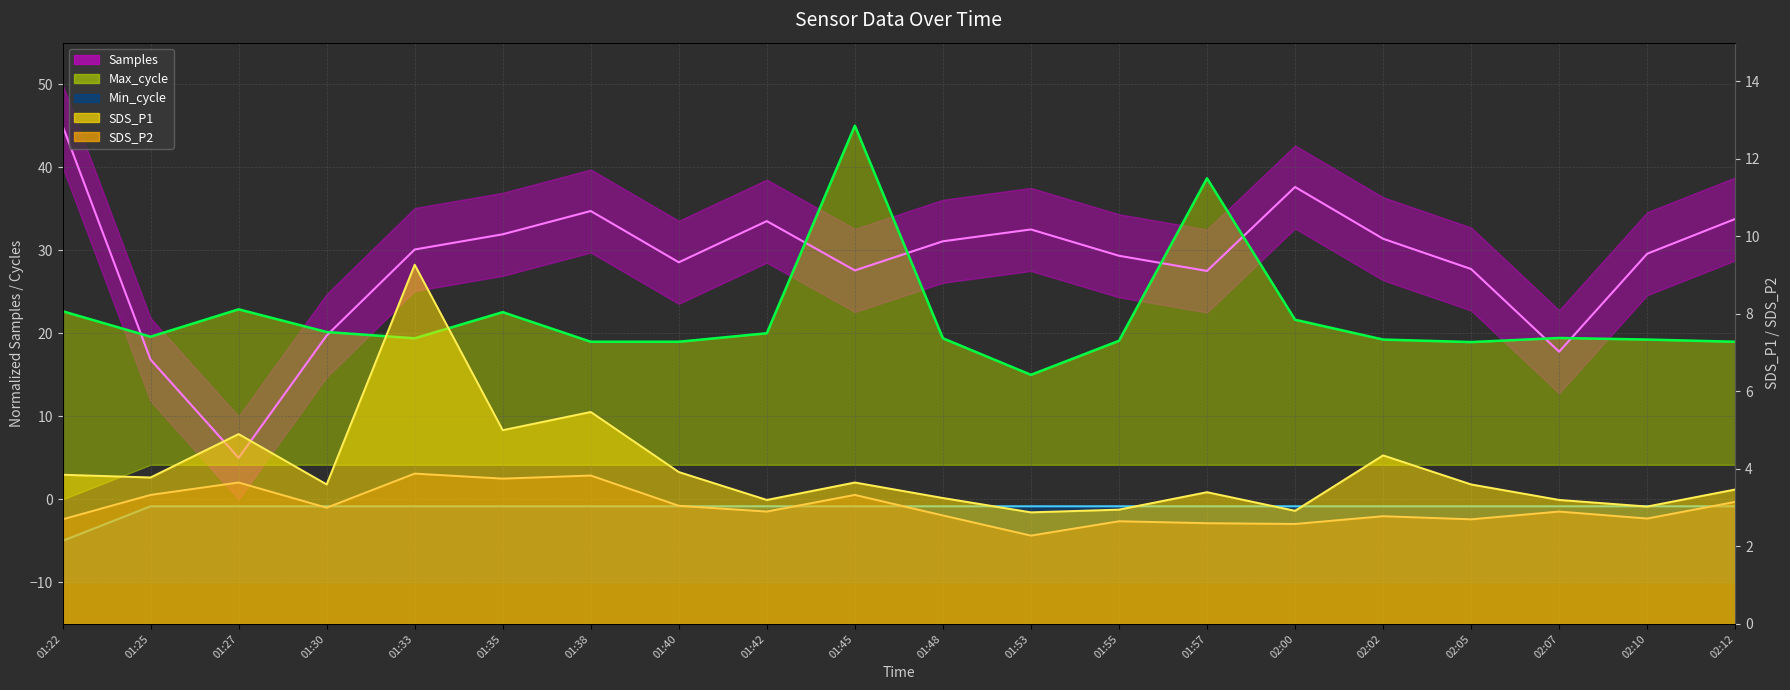

What is the maximum value for SDS_P2 line?

3.9